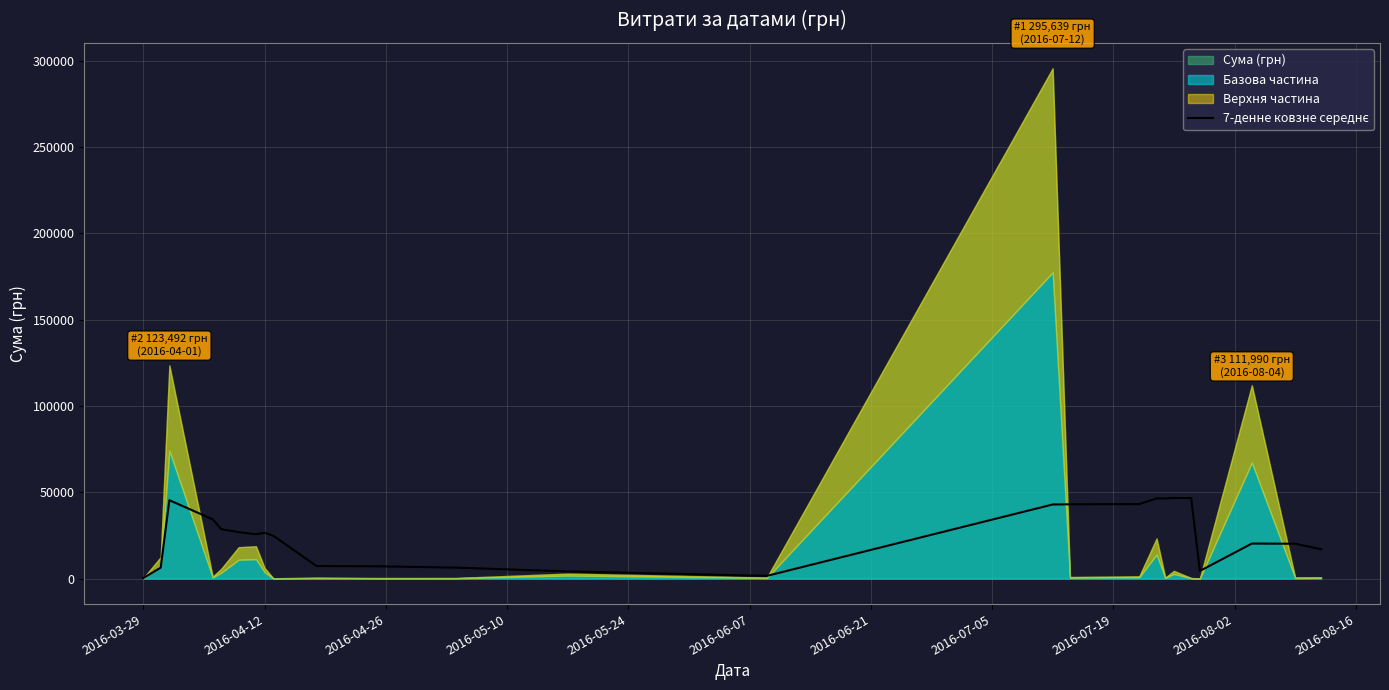

How many lines are shown in the chart?

1